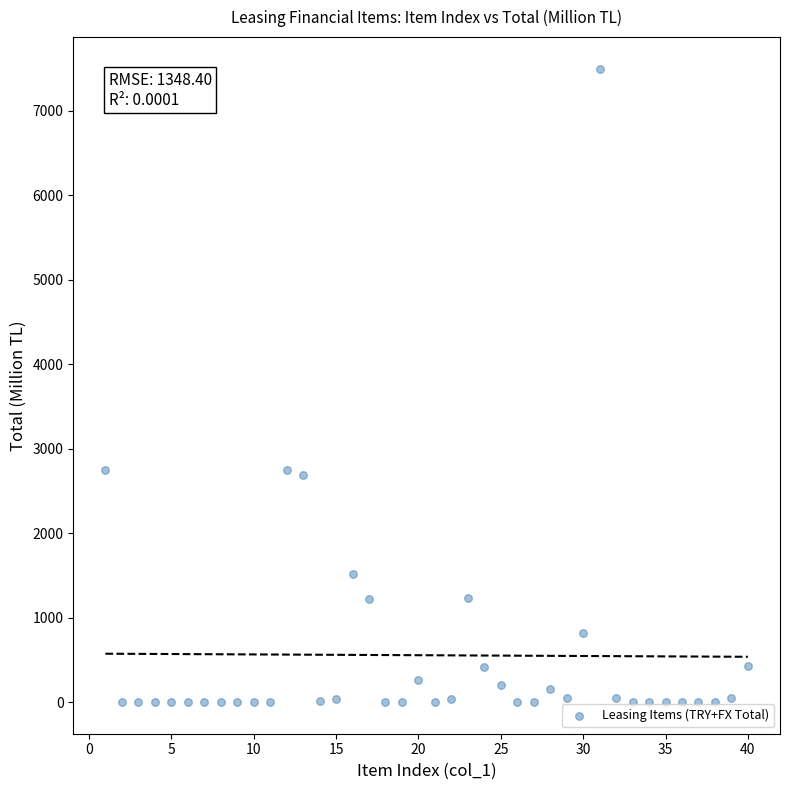

What is the range of Y values (max minus min)?

7499.9